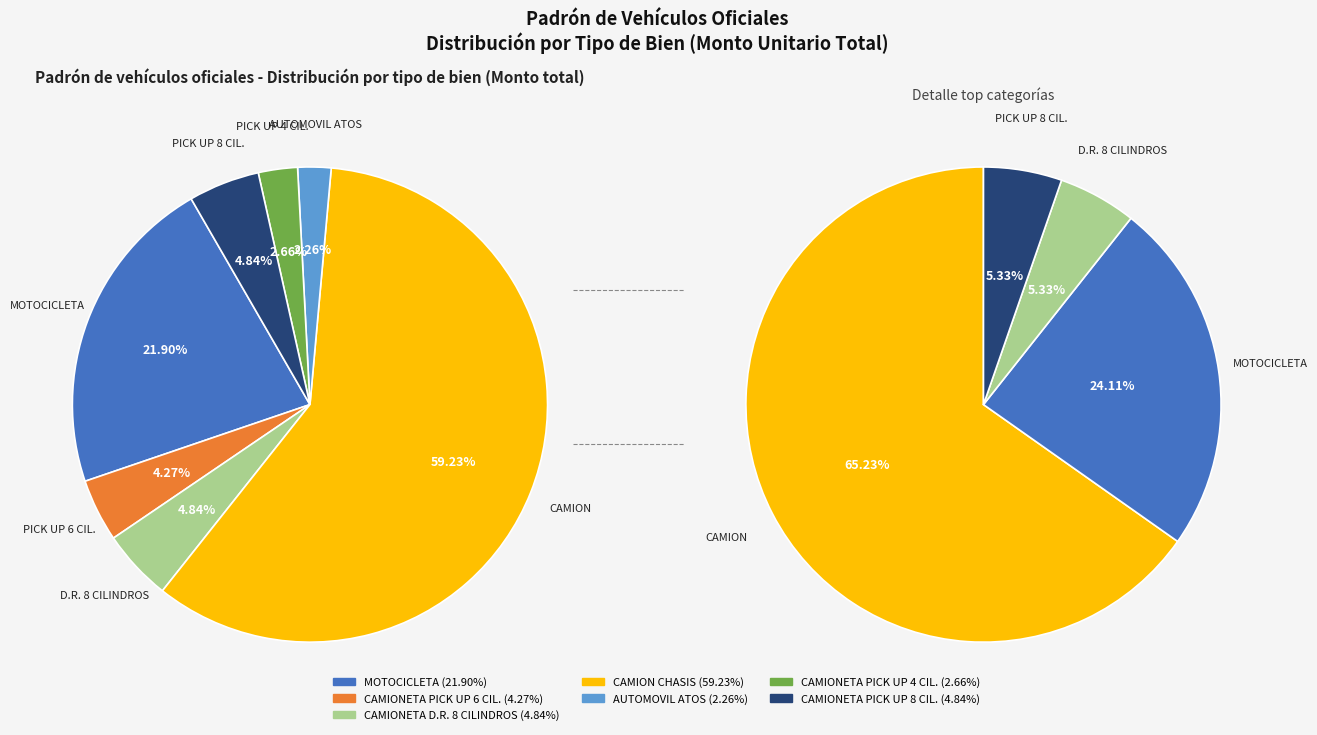

Which slice is the largest?

CAMION CHASIS(AQUATECH O SEWEER)